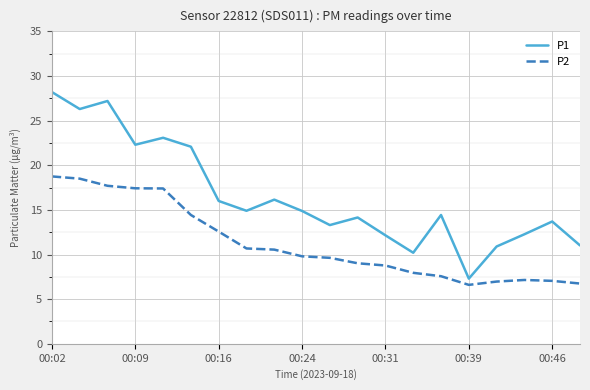

True or false: P2 and P1 cross at least once.

False